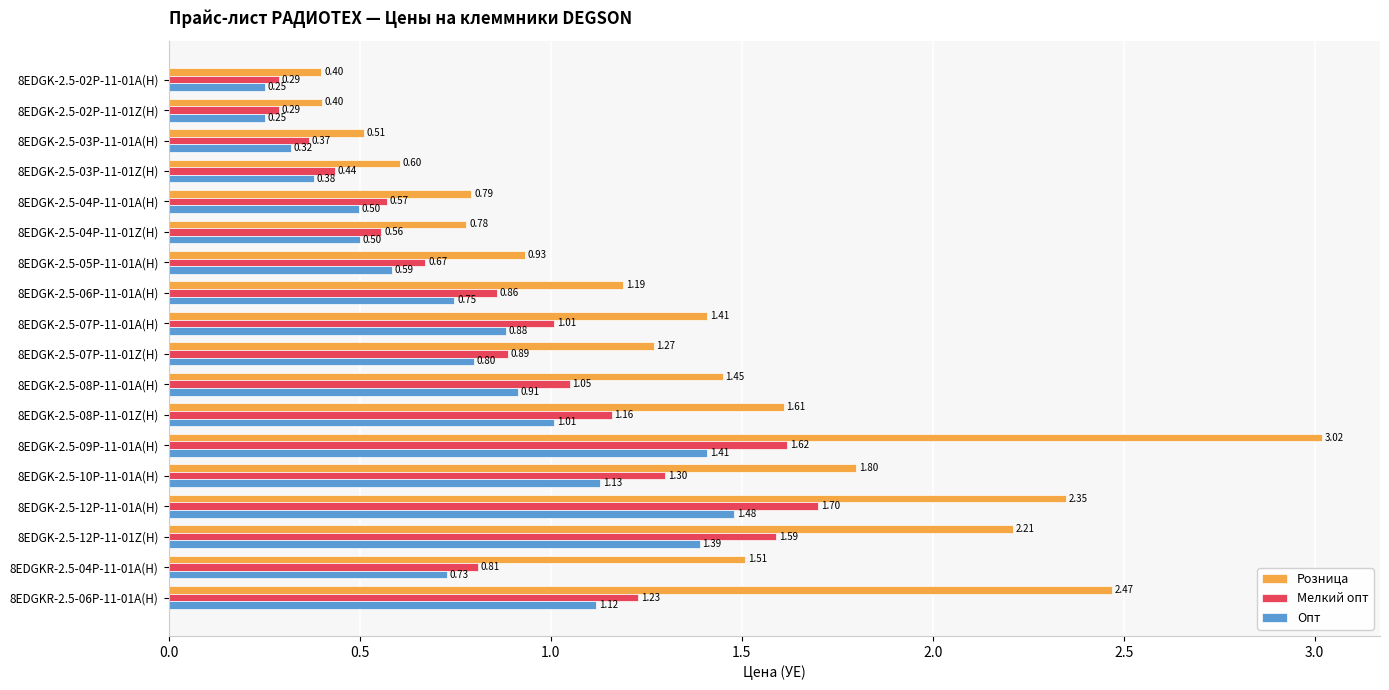

What is the sum of all Розница values?

24.7